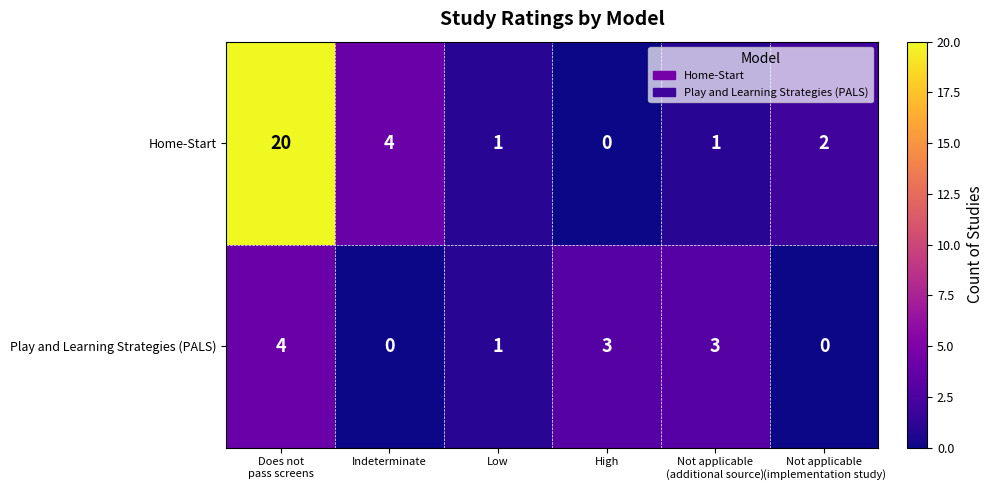

What is the average value of the Home-Start series?

5